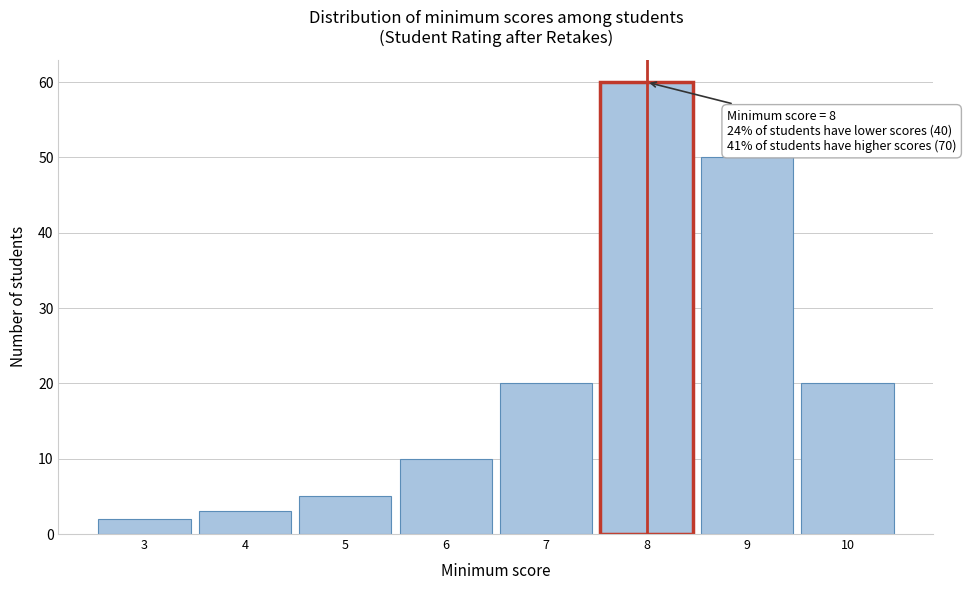

Over which range of the x-axis is the bar tallest?

7.5 to 8.5